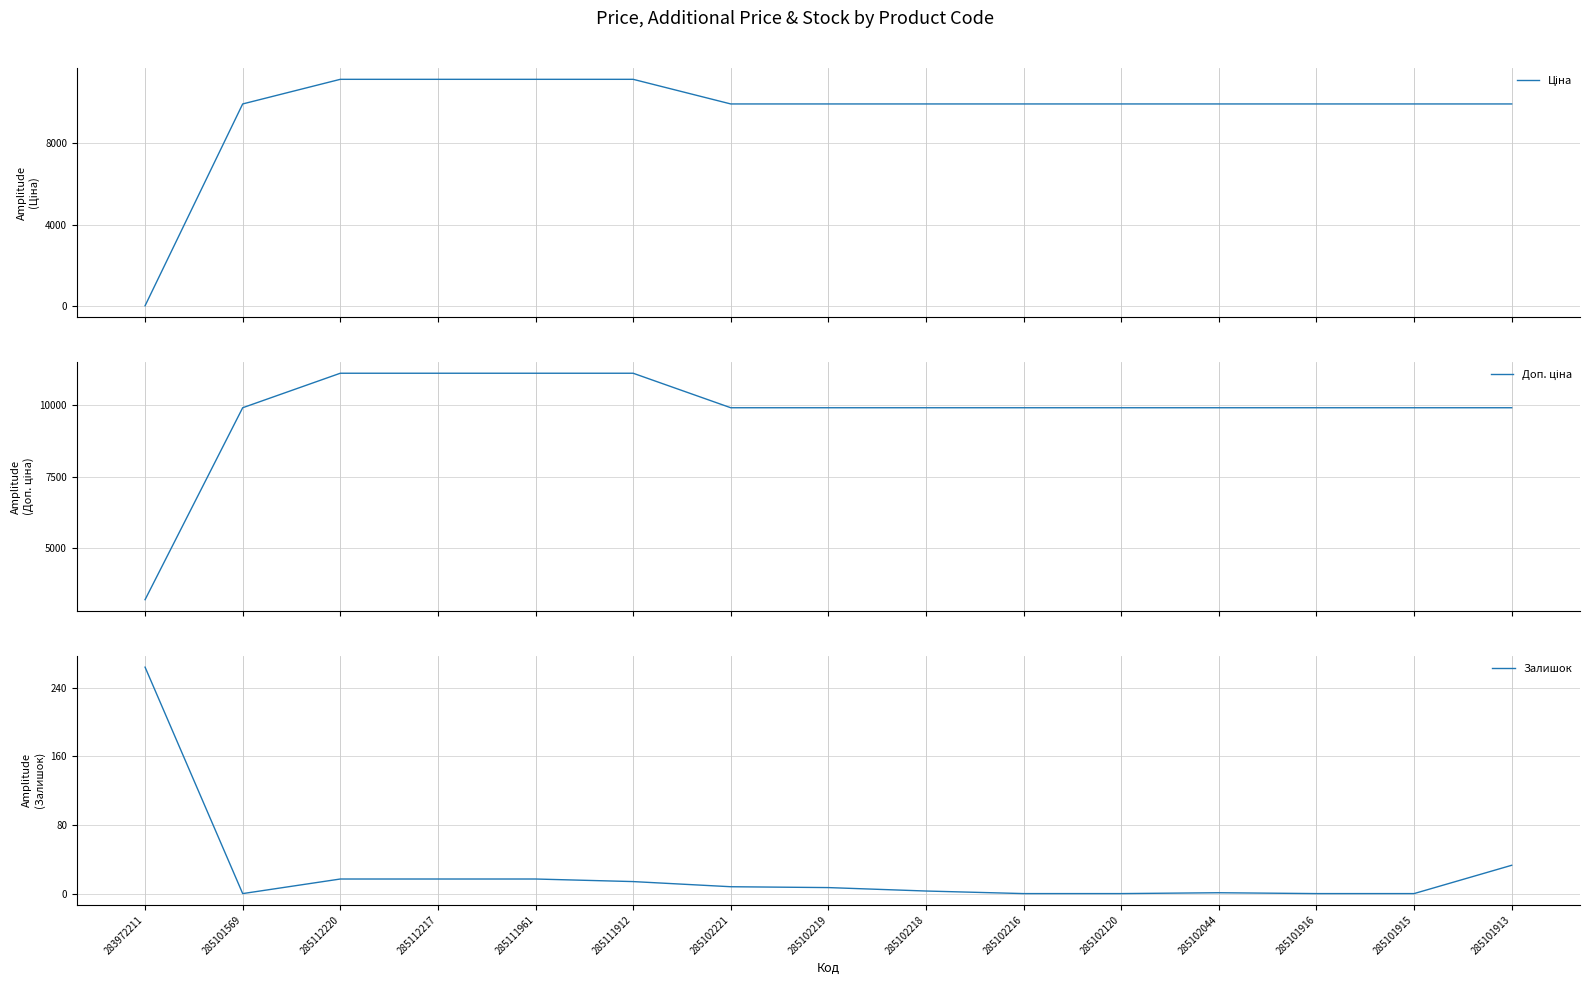

Reading left to right, transcribe all the data shown in this chart.

Ціна: 32.0	9908.5	11113.6	11113.6	11113.6	11113.6	9908.5	9908.5	9908.5	9908.5	9908.5	9908.5	9908.5	9908.5	9908.5
Доп. ціна: 3205.0	9908.5	11113.6	11113.6	11113.6	11113.6	9908.5	9908.5	9908.5	9908.5	9908.5	9908.5	9908.5	9908.5	9908.5
Залишок: 264.0	0.0	17.0	17.0	17.0	14.0	8.0	7.0	3.0	0.0	0.0	1.0	0.0	0.0	33.0